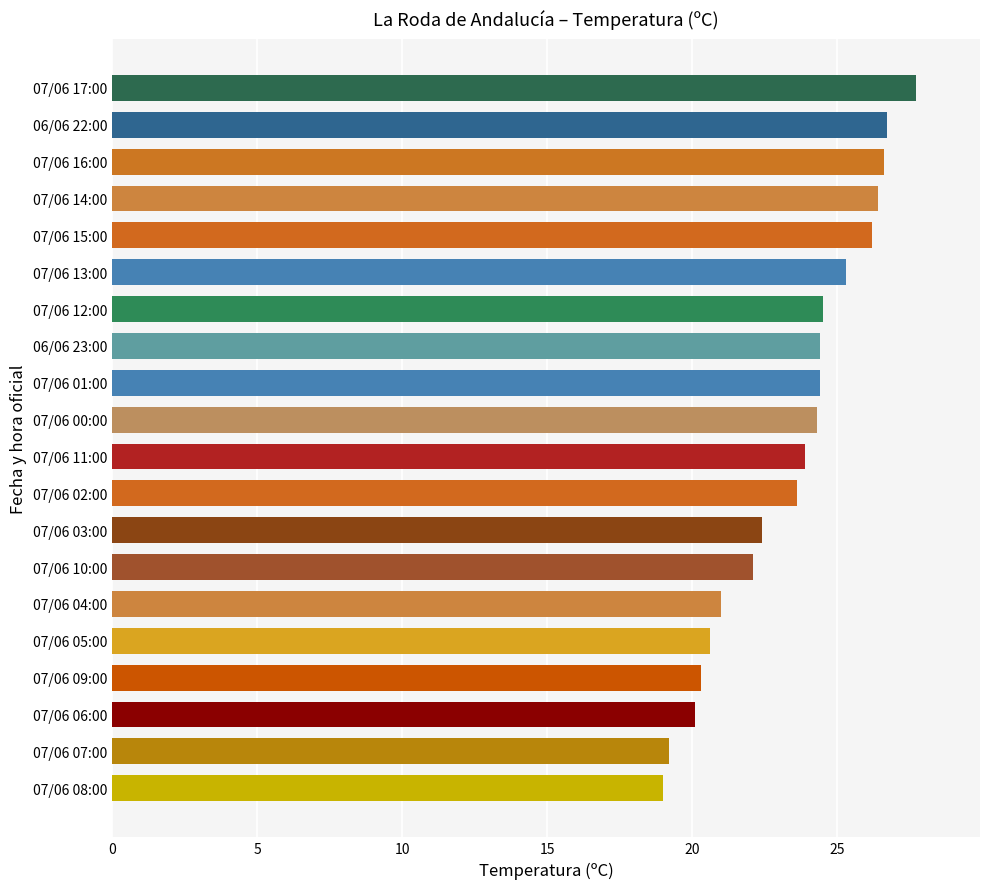

True or false: the data shows 20.6 at 07/06 05:00.

True